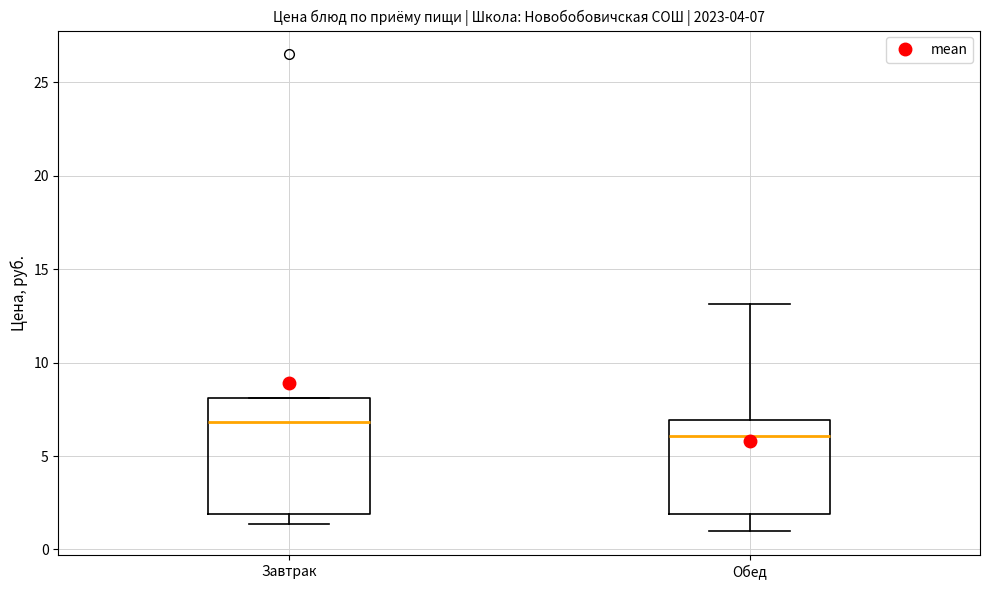

Comparing the boxes themselves (not the whiskers), which one is the tallest?

Завтрак